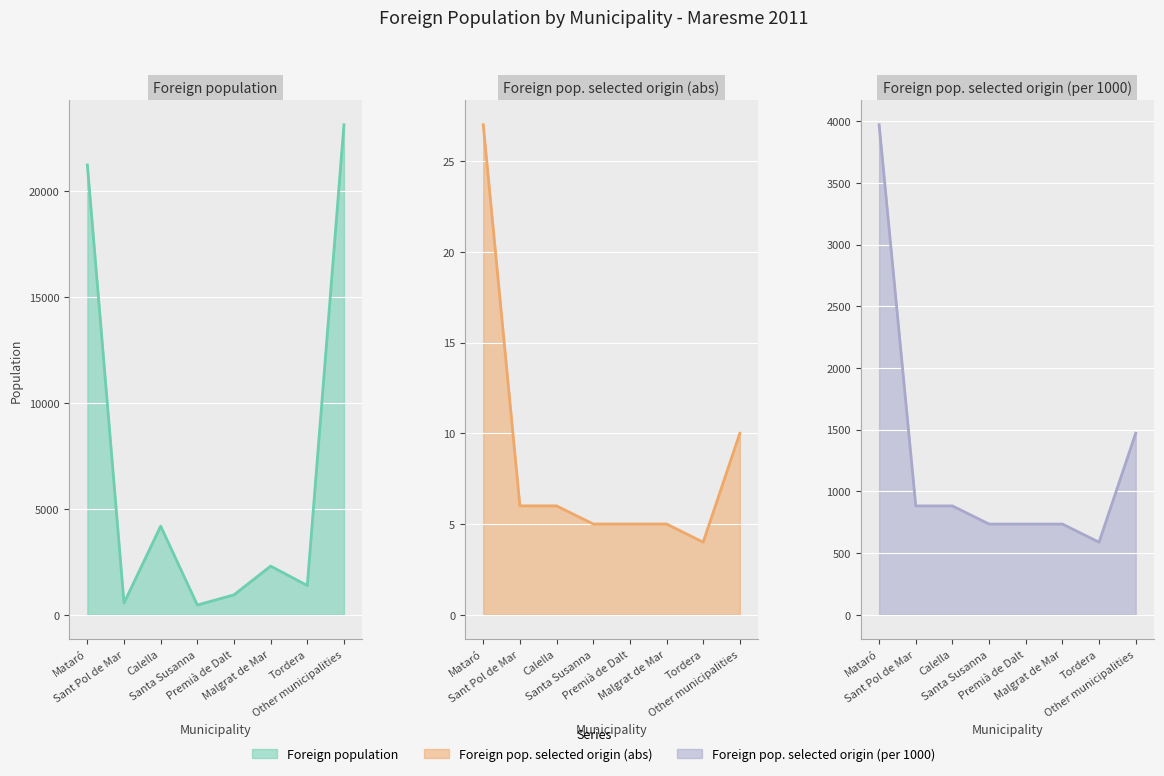

True or false: Foreign pop. selected origin (per 1000) and Foreign population intersect in this chart.

True